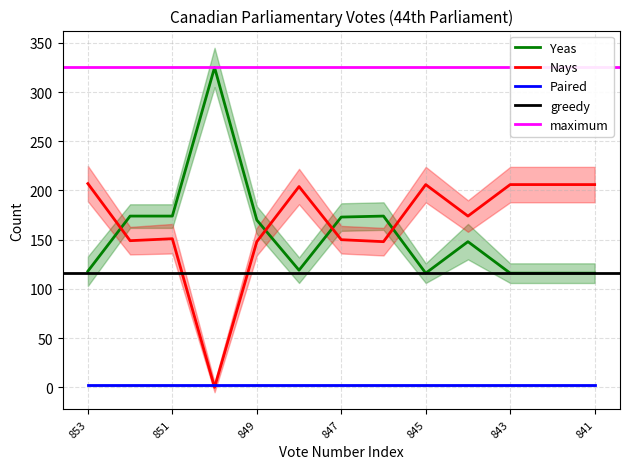

What is the value of the Nays point at the 12th from the left?

206